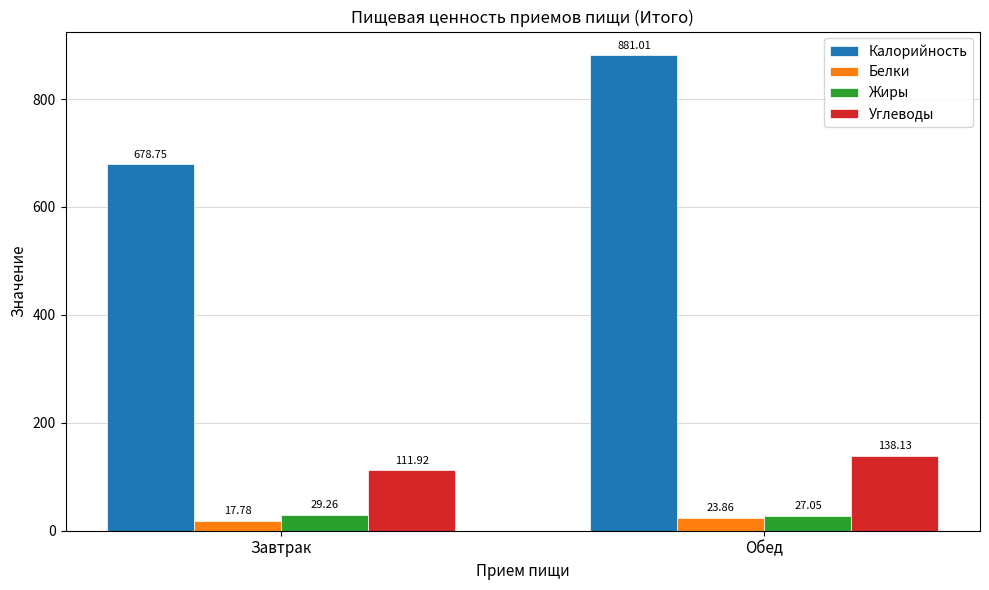

Which series has the largest total across all categories?

Калорийность